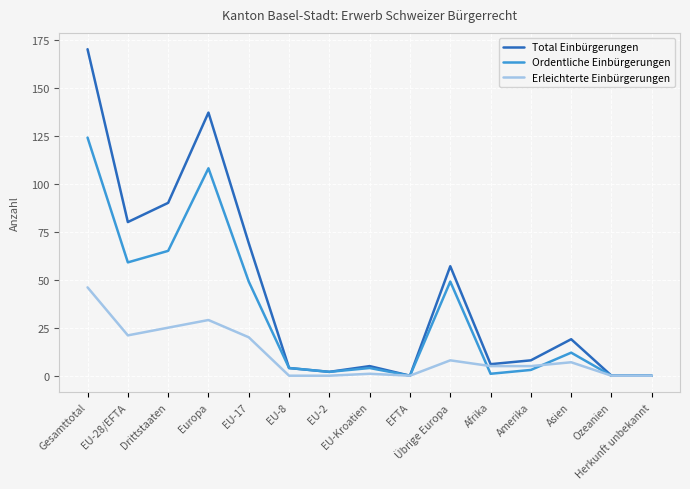

Which series has the largest total across all categories?

Total Einbürgerungen